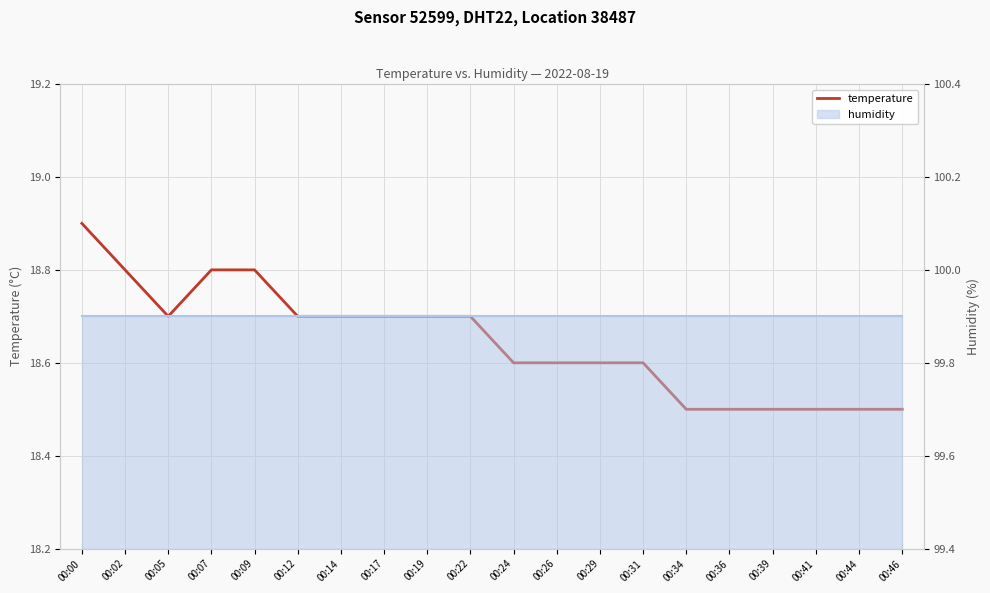

How many values are between 18 and 19?

20